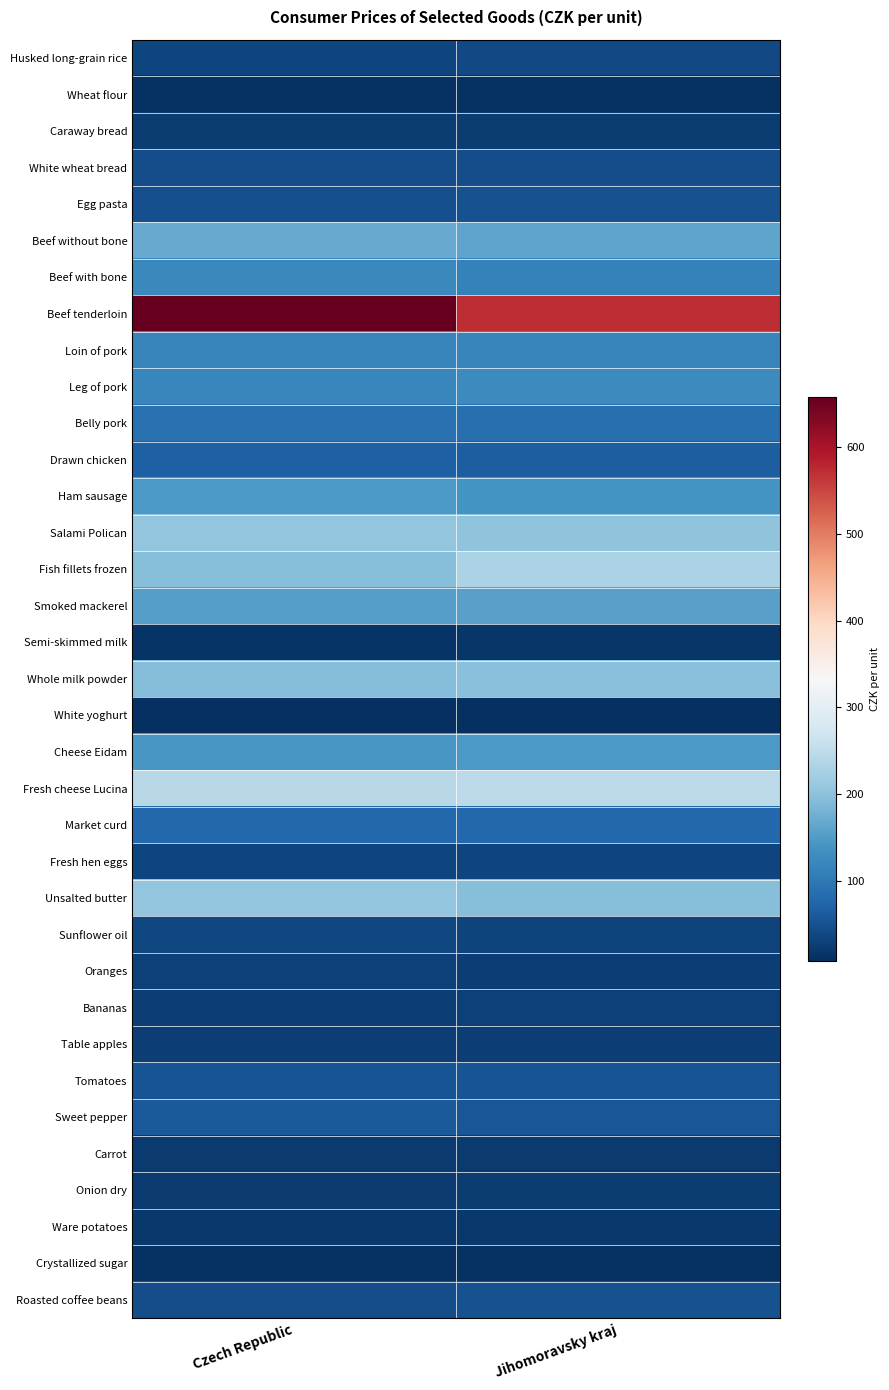

List the series in order of their peak value, highest first.

Beef tenderloin, Fresh cheese Lucina, Fish fillets frozen, Unsalted butter, Salami Polican, Whole milk powder, Beef without bone, Smoked mackerel, Ham sausage, Cheese Eidam, Leg of pork, Beef with bone, Loin of pork, Belly pork, Market curd, Drawn chicken, Sweet pepper, Tomatoes, Roasted coffee beans, Egg pasta, White wheat bread, Husked long-grain rice, Sunflower oil, Fresh hen eggs, Bananas, Oranges, Table apples, Caraway bread, Onion dry, Carrot, Ware potatoes, Semi-skimmed milk, Crystallized sugar, Wheat flour, White yoghurt